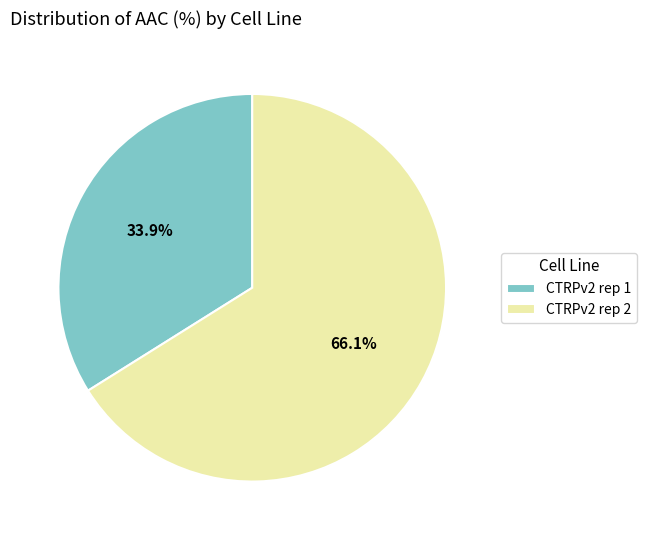

To the nearest percent, what is the difference between the CTRPv2 rep 2 and CTRPv2 rep 1 slice percentages?

32%